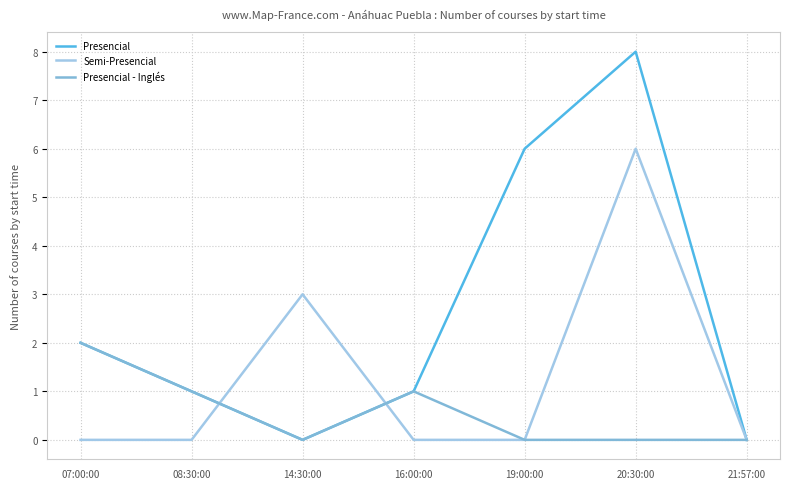

Which series changed the most between 08:30:00 and 20:30:00?

Presencial